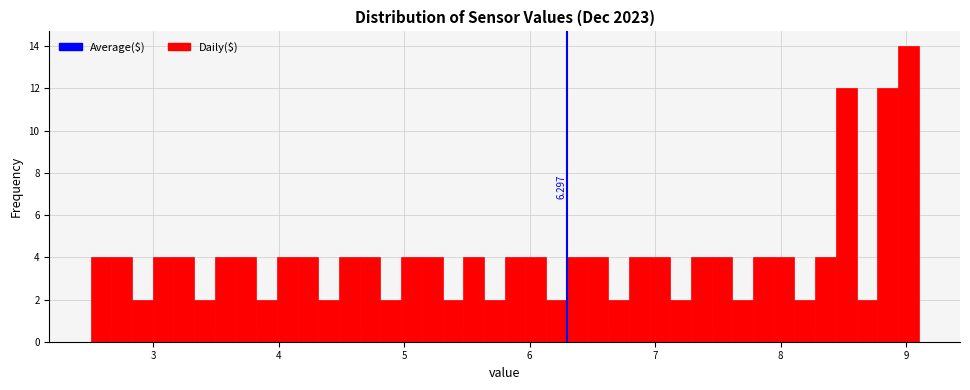

Around what value on the x-axis is the tallest bar? Give the approximate position of its centre, as read against the axis.

9.0